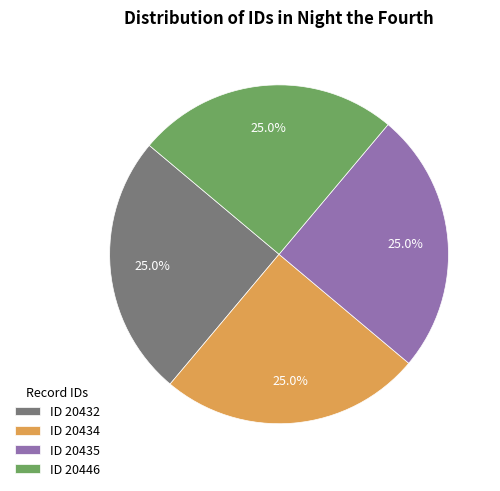

Combined, what portion of the pie is ID 20435 and ID 20434?

50.0%